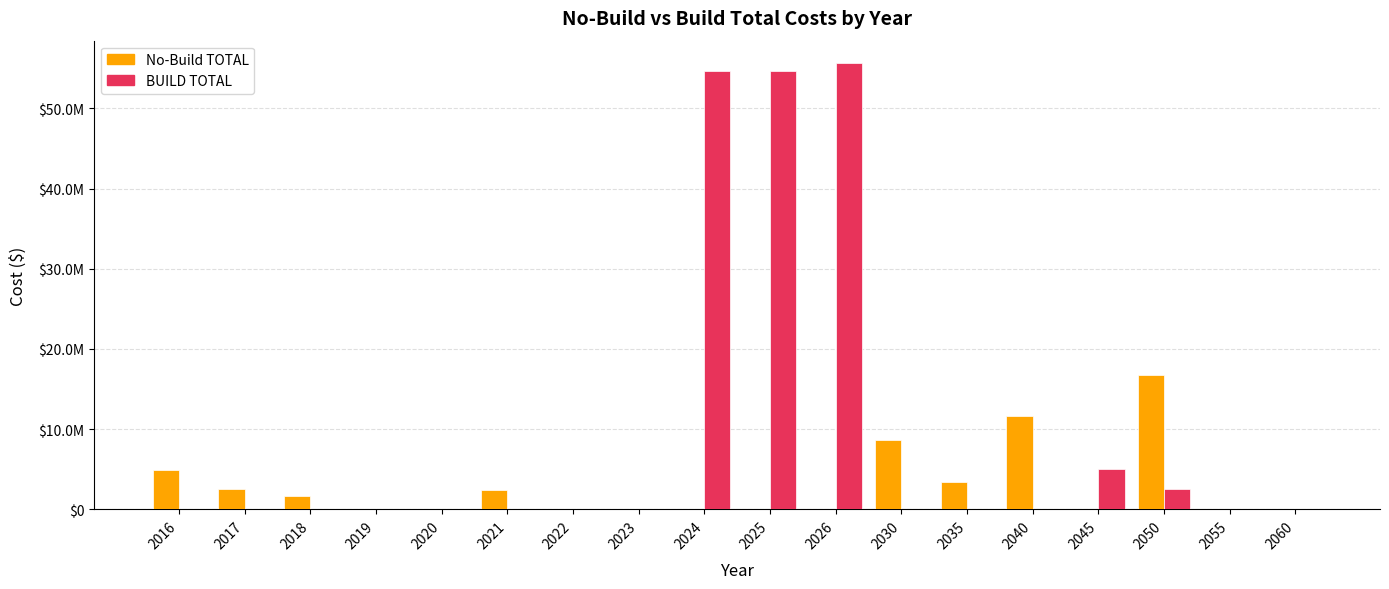

At how many categories does at least one series exceed 34121819?

3